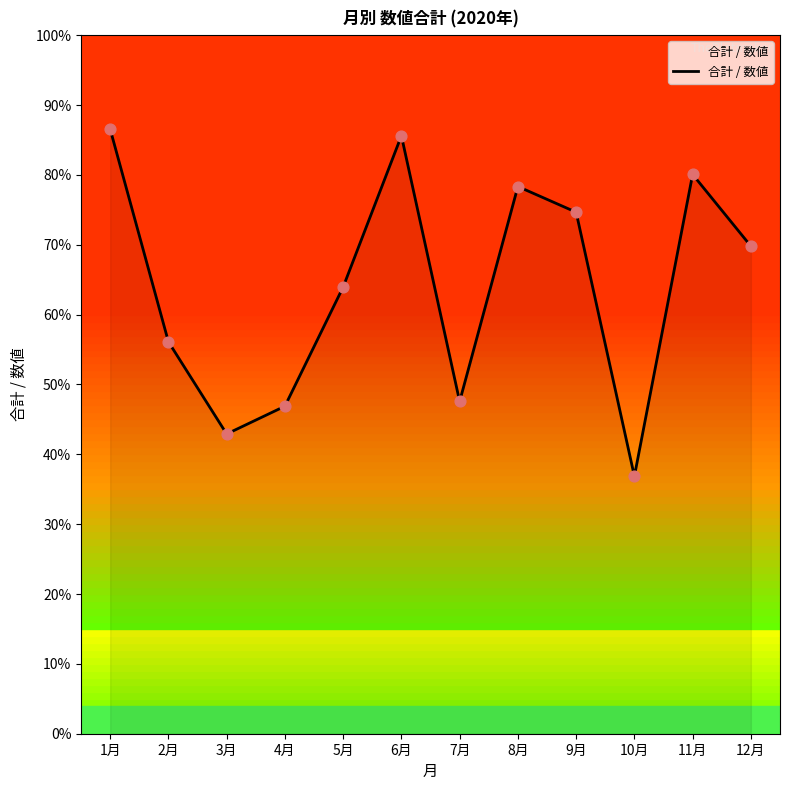

What is the ratio of the value at 9月 to the value at 12月?

1.1